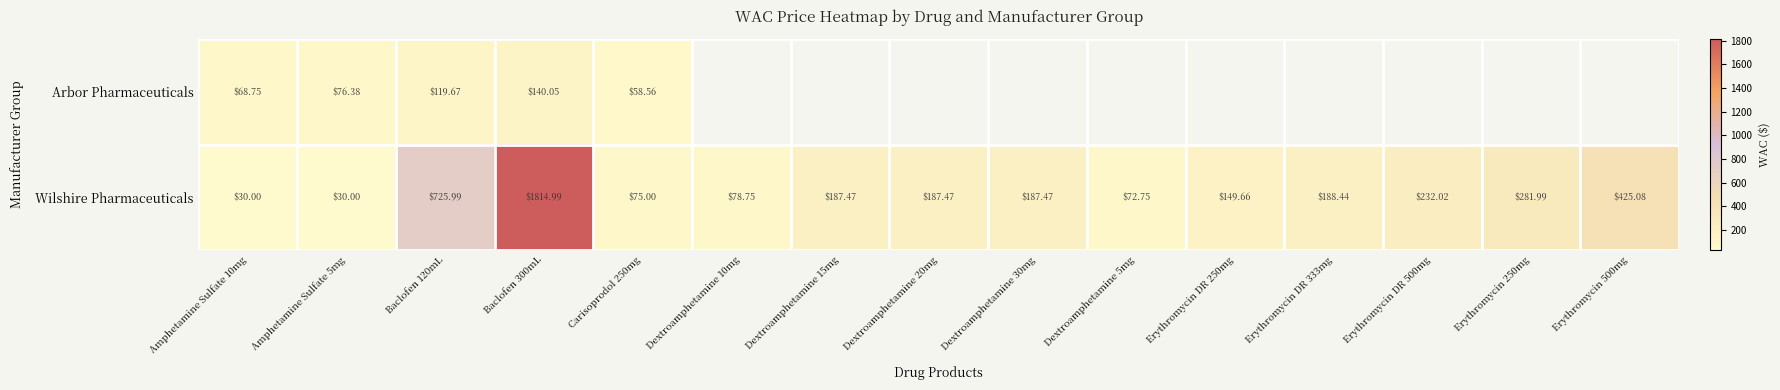

The Arbor Pharmaceuticals series shows 119.7 at Baclofen 120mL. True or false?

True